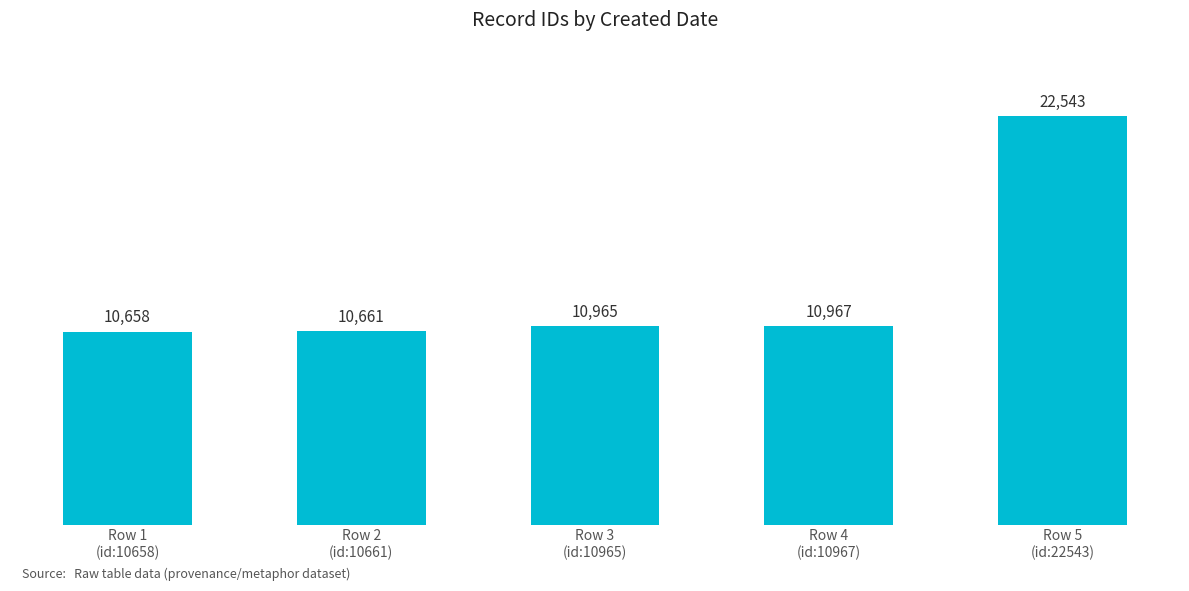

The value at Row 2
(id:10661) is 10661. True or false?

True